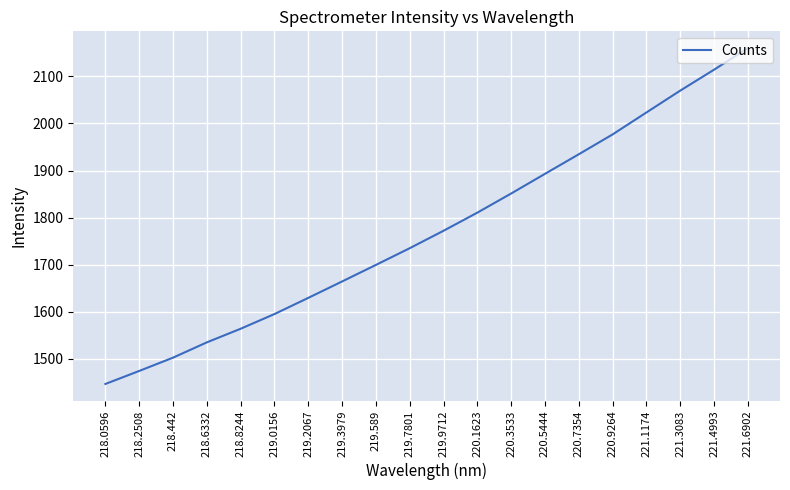

Approximately how many times larger is the value at 218.0596 compared to 219.7801?

0.8